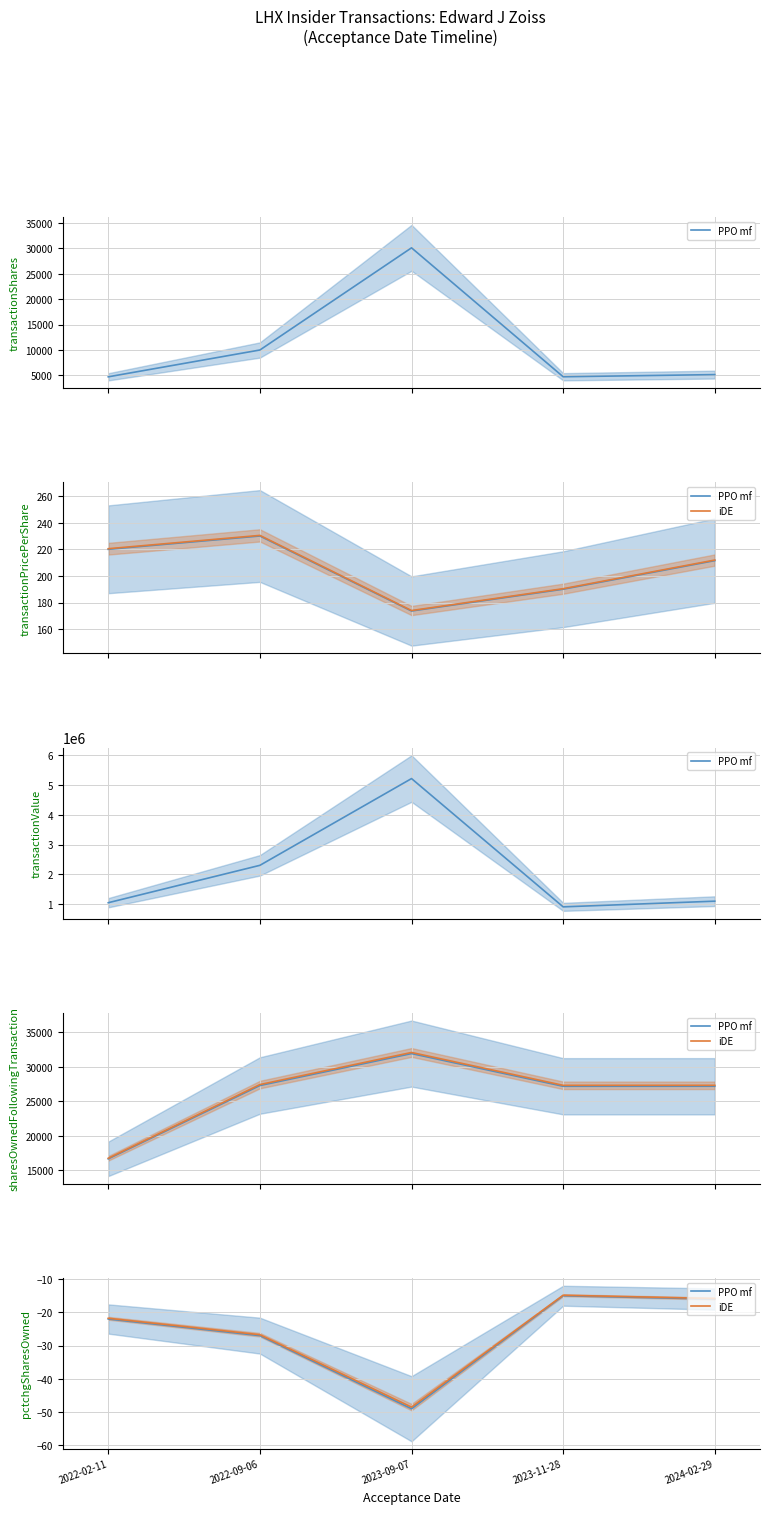

What value does the iDE series have at 2023-09-07?

-48.5